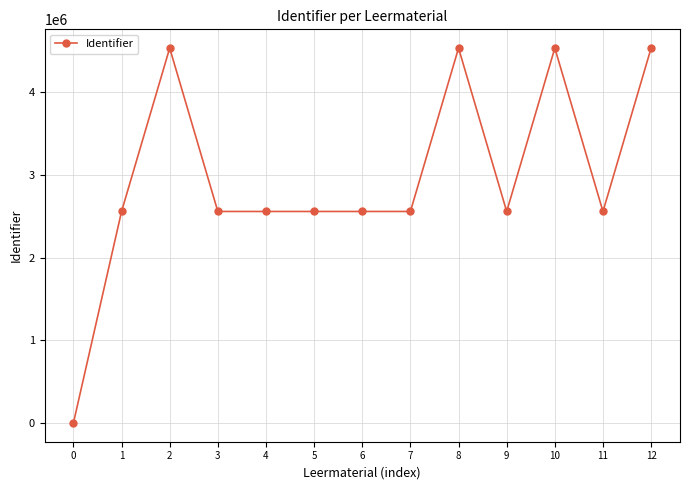

Is this an area chart (filled region under the line)?

No